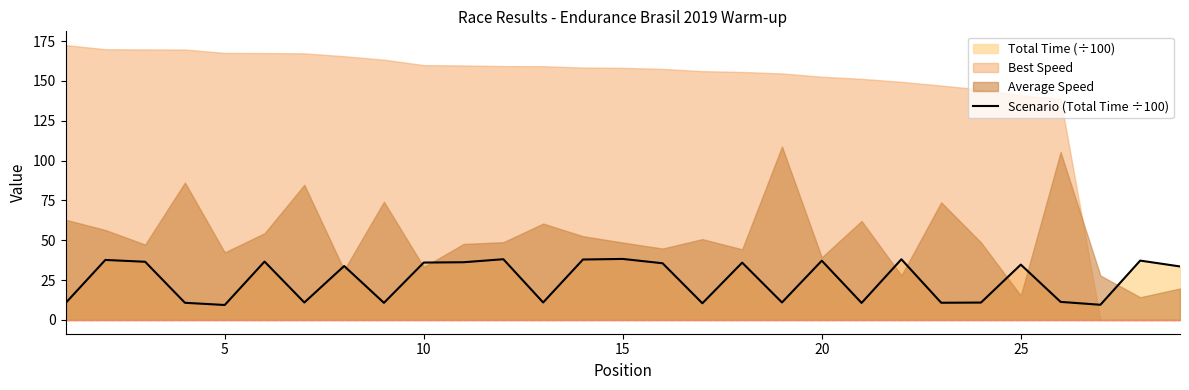

What is the value of the 25th point from the left?

34.8